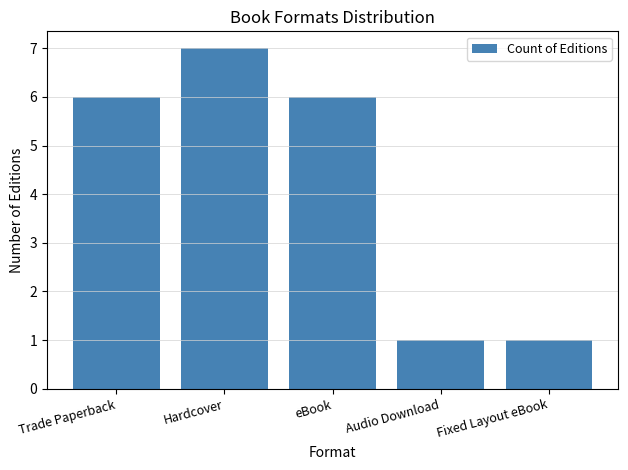

What is the value of the 2nd bar from the left?

7